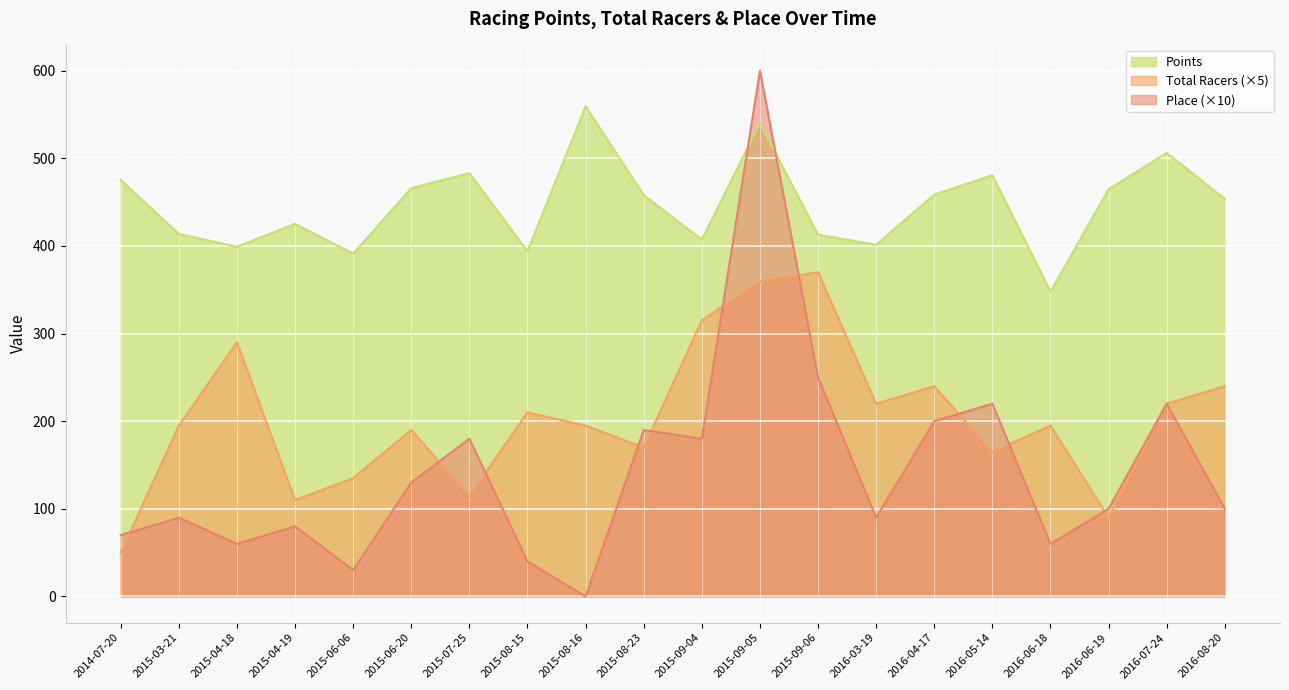

True or false: Total Racers and Points cross at least once.

False